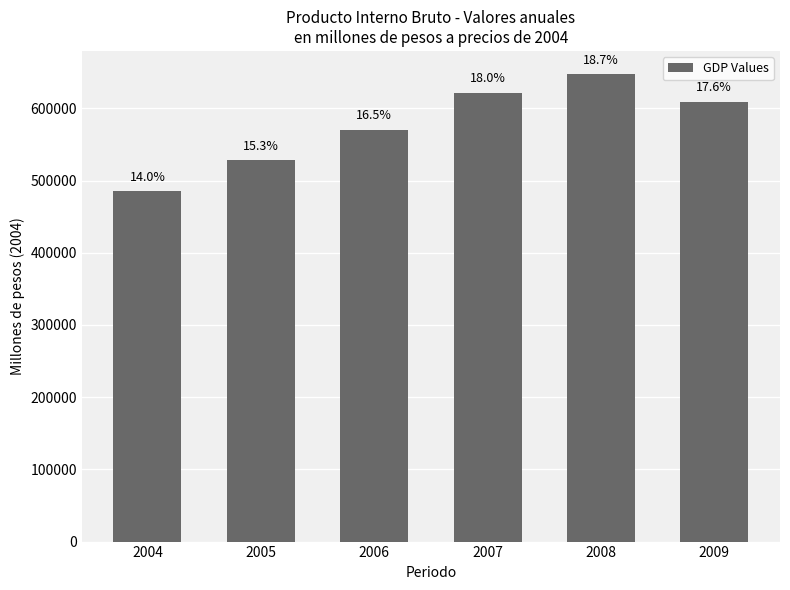

What is the sum of the values at 2004 and 2006?

1055664.6